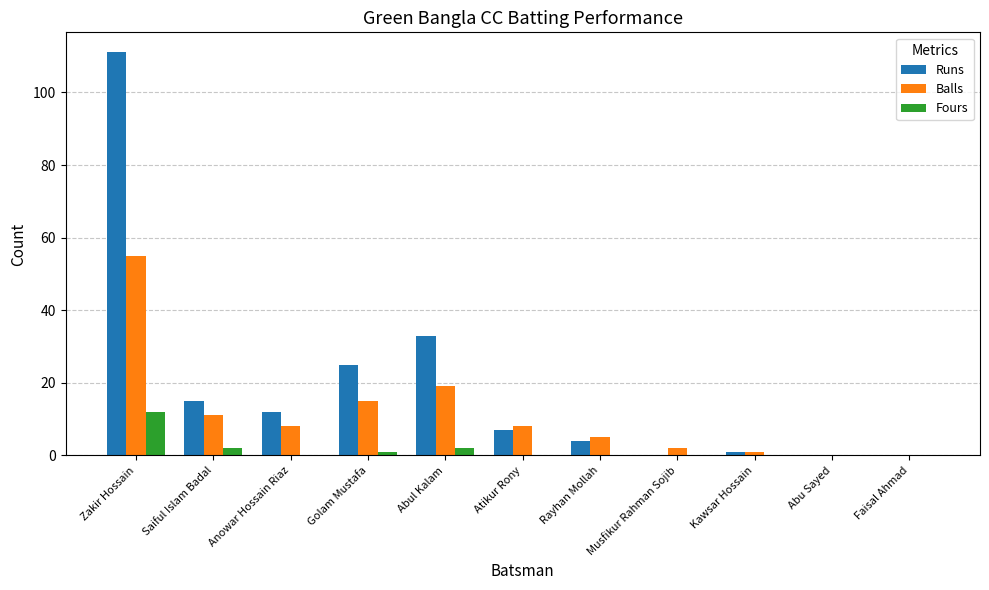

Reading left to right, transcribe all the data shown in this chart.

Runs: 111	15	12	25	33	7	4	0	1	0	0
Balls: 55	11	8	15	19	8	5	2	1	0	0
Fours: 12	2	0	1	2	0	0	0	0	0	0